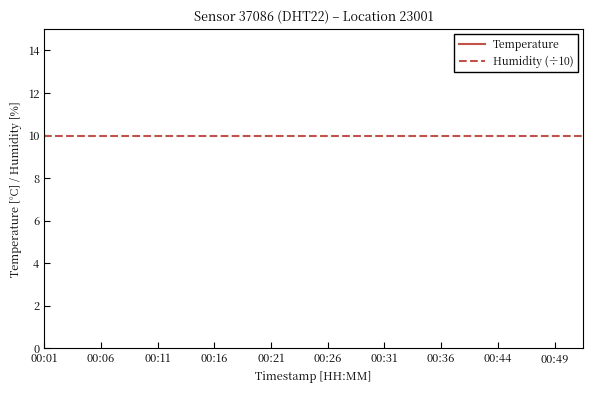

How many distinct data groups are displayed?

2